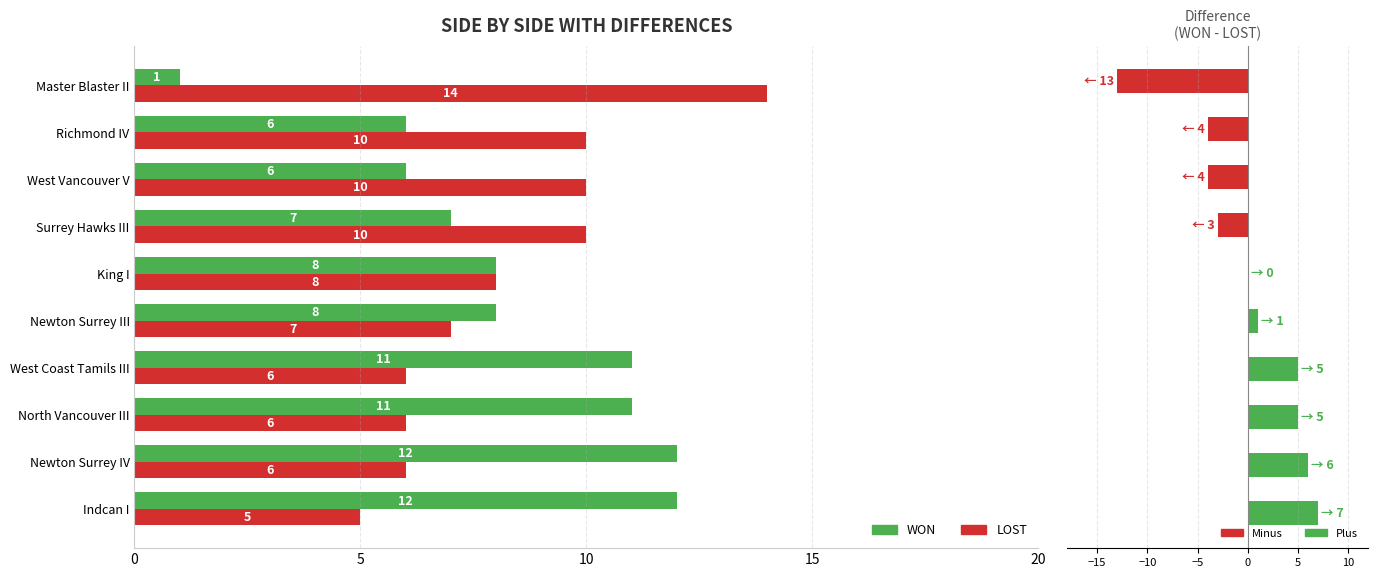

What is the value of the LOST bar at the 7th from the left?

10